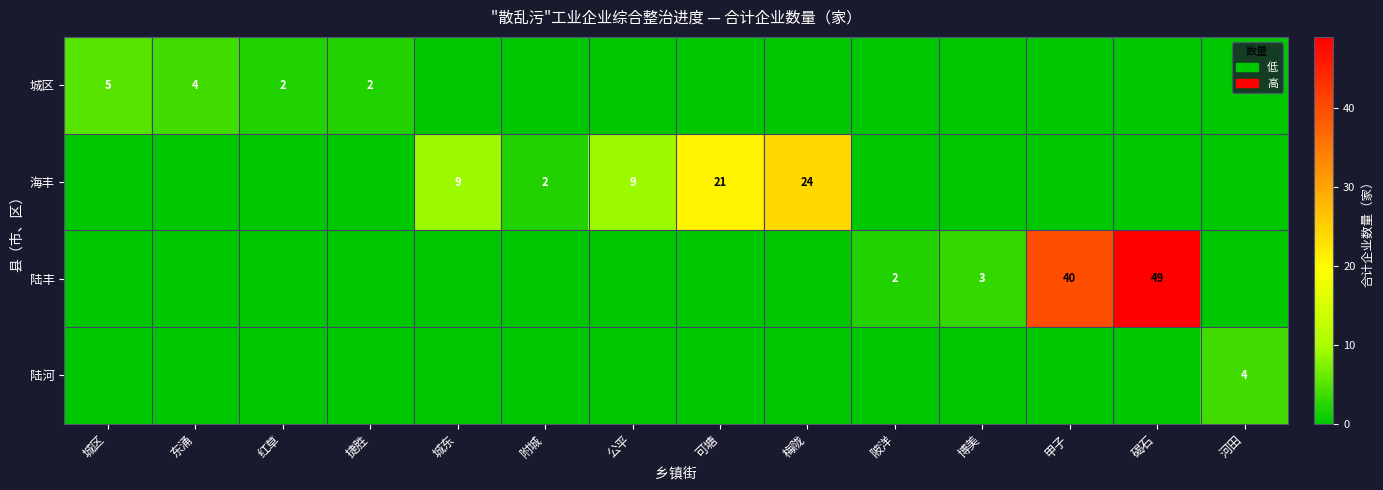

True or false: 城区 has a value of 5 at 城区.

True